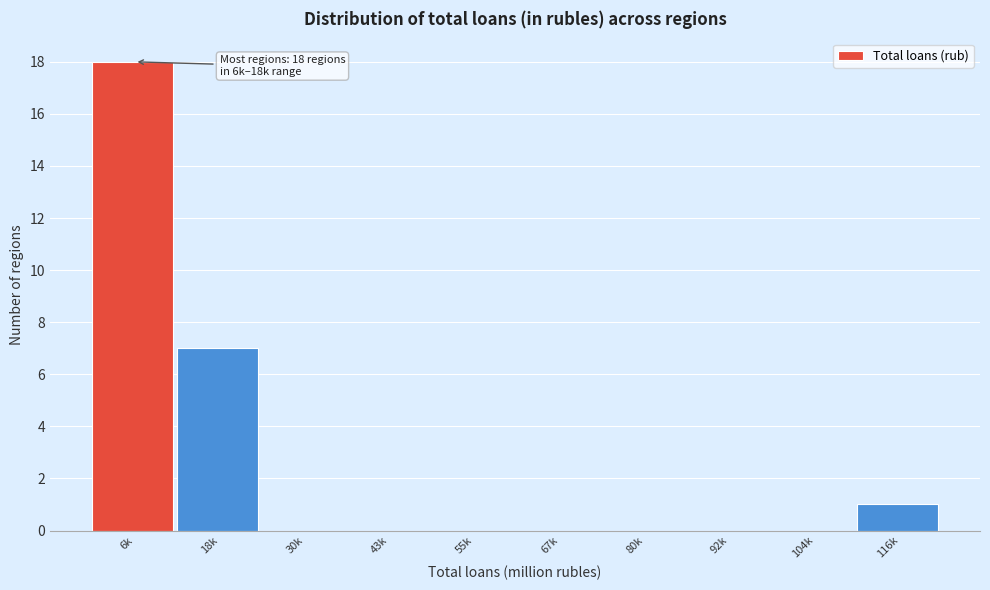

Reading left to right, transcribe all the data shown in this chart.

6k=18	18k=7	30k=0	43k=0	55k=0	67k=0	80k=0	92k=0	104k=0	116k=1